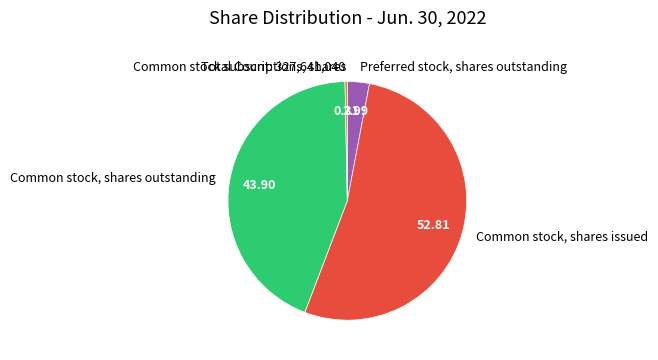

What is the largest slice in the pie chart?

Common stock, shares issued